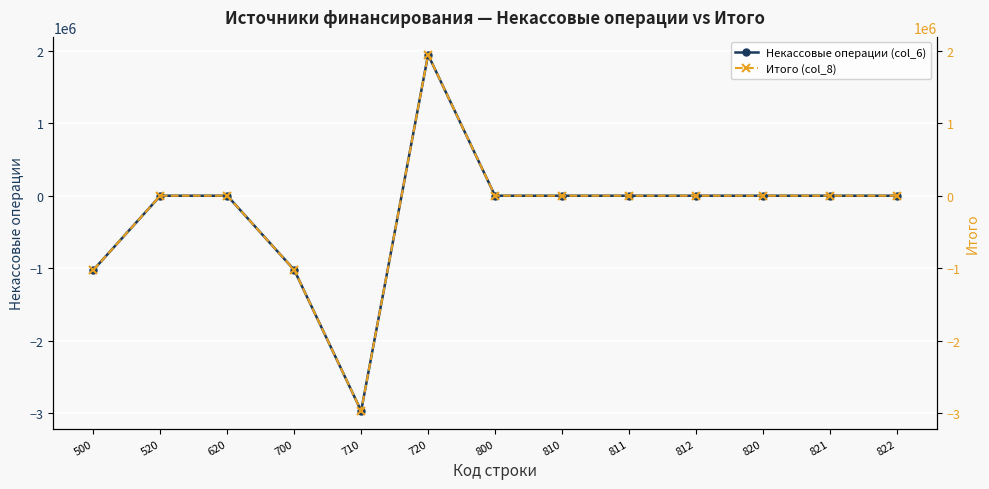

At which category is the sum across all series the highest?

720